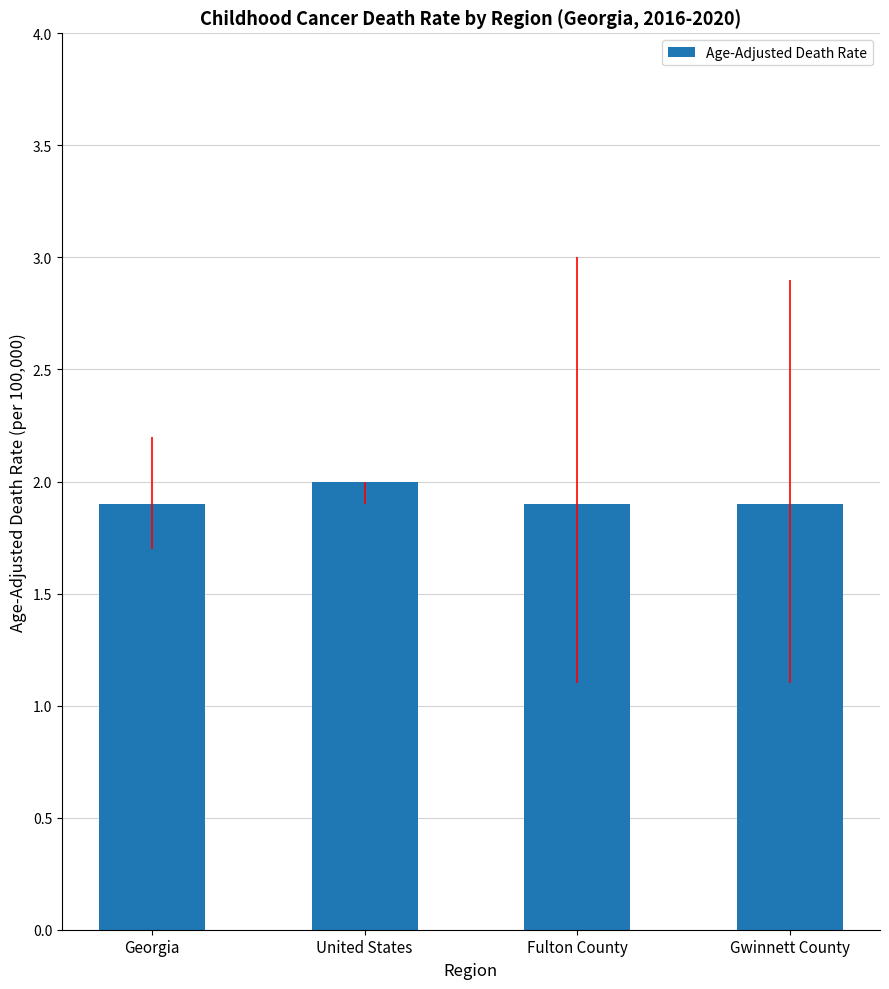

Which label corresponds to the largest value in the chart?

United States